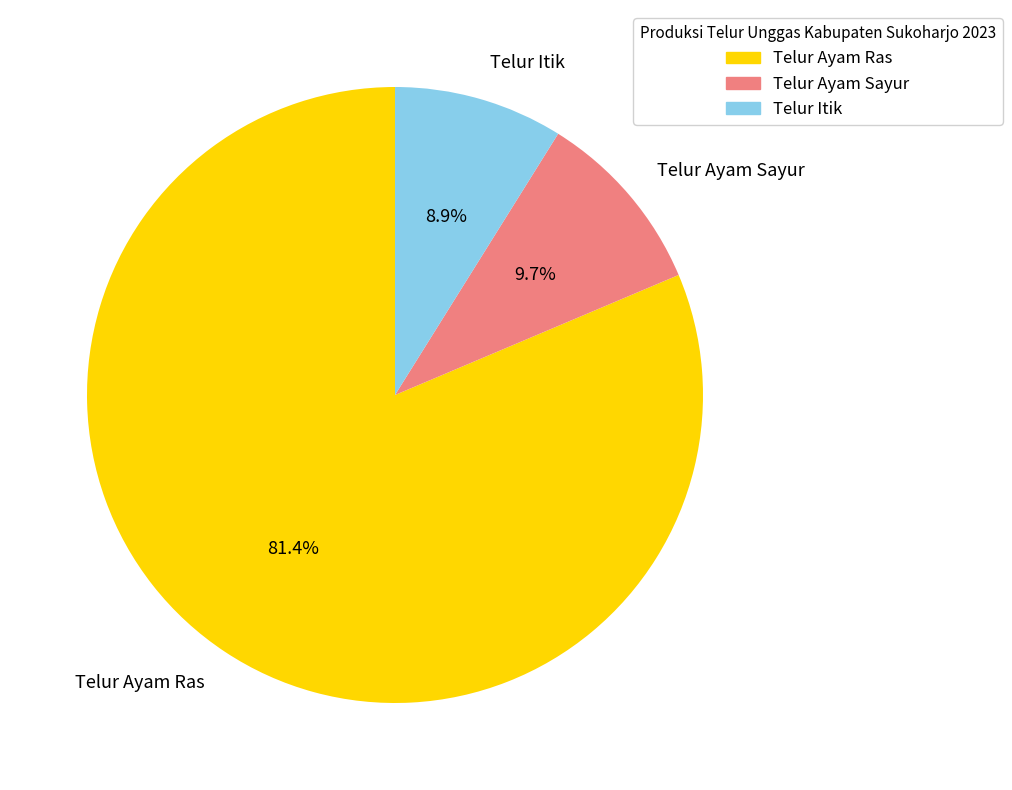

How many slices are in this pie chart?

3